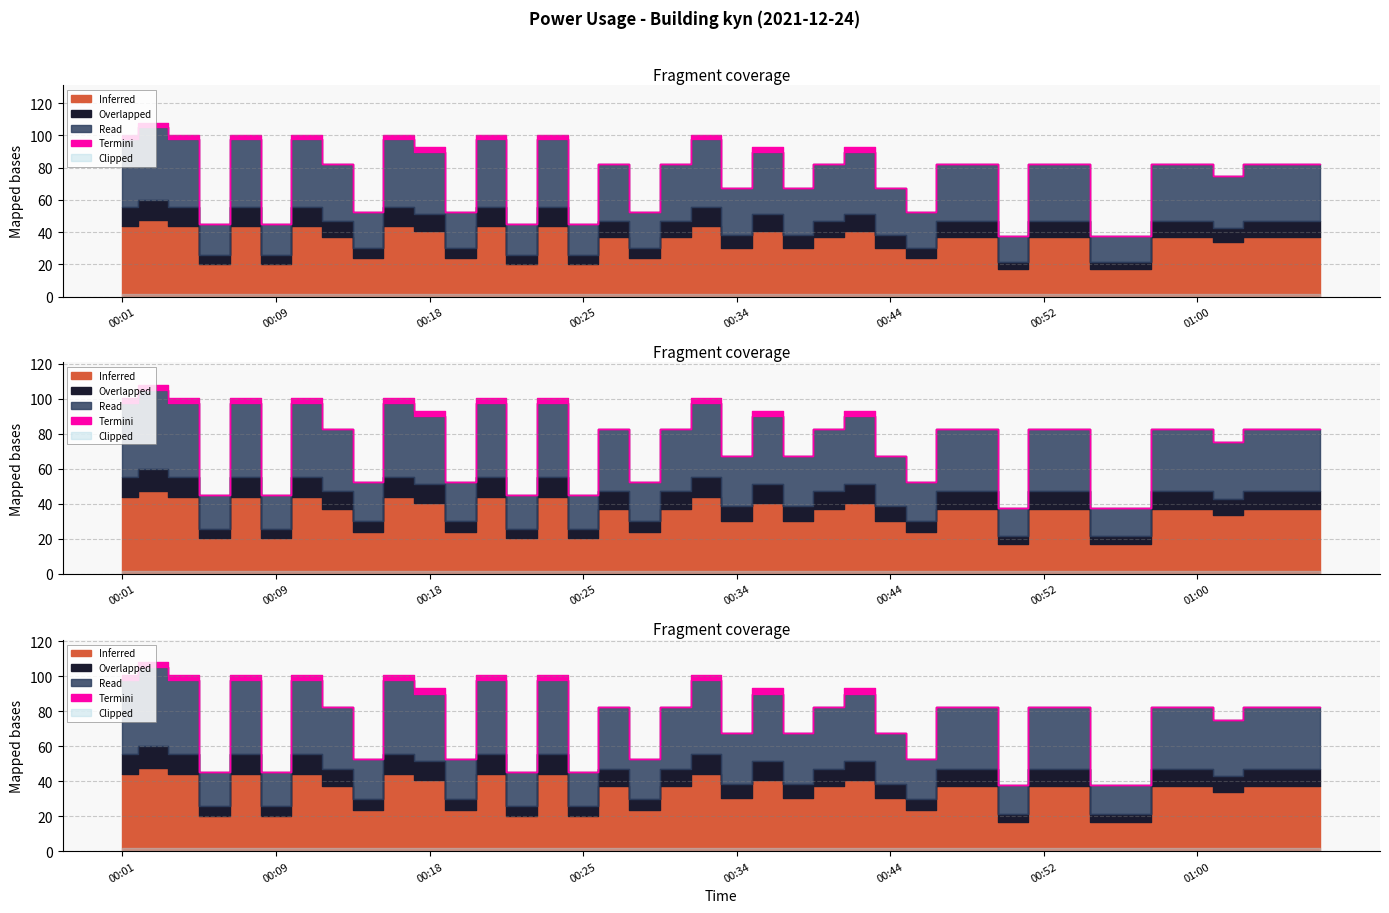

What is the approximate value at 00:34?

67.5